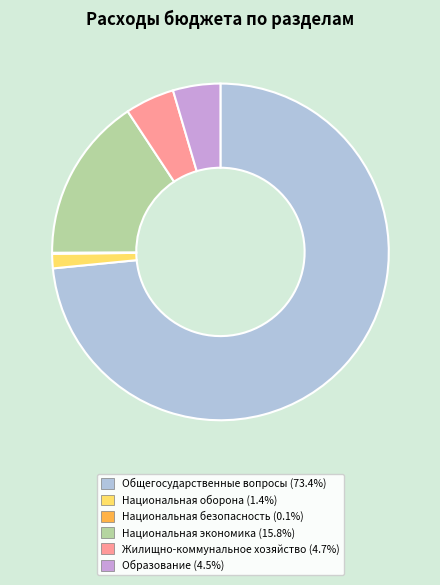

Do Общегосударственные вопросы (73.4%) and Образование (4.5%) together represent more than half of the pie?

Yes